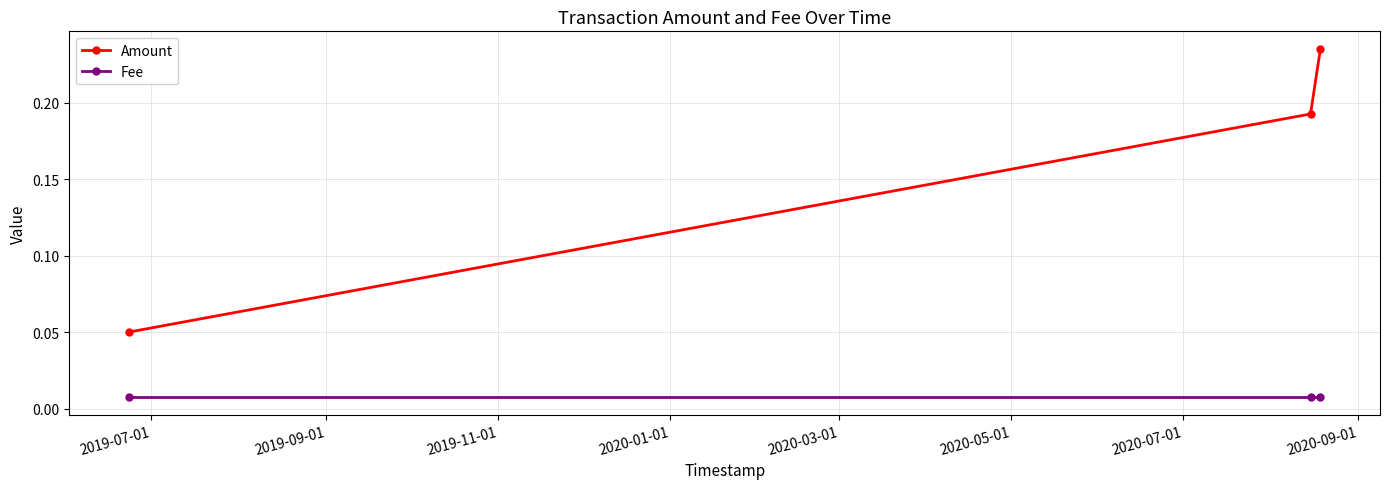

Which series has the largest total across all categories?

Amount